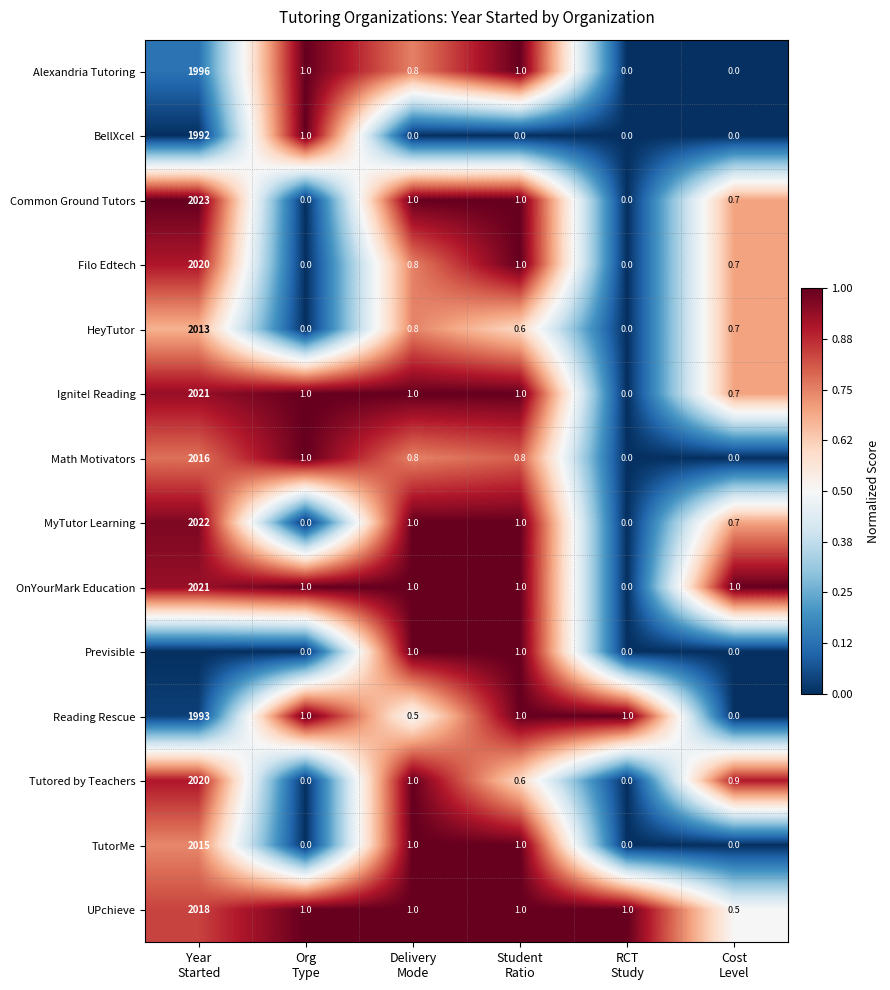

What is the average value of the Alexandria Tutoring series?

333.1